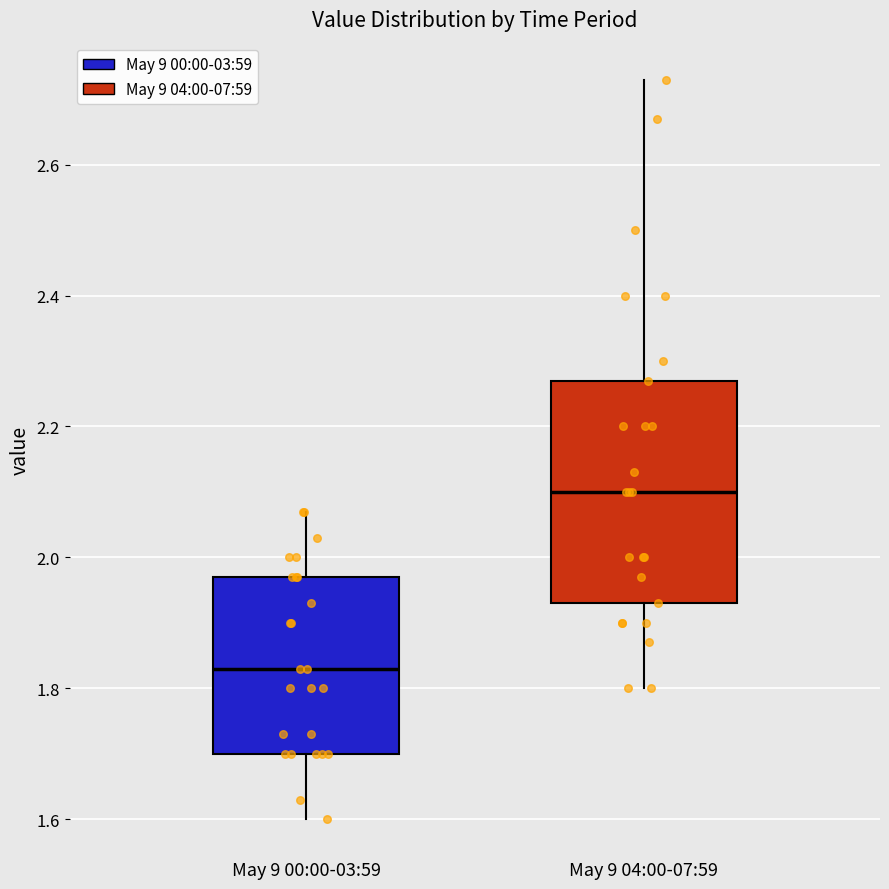

Reading left to right, read every box against the y-axis: the position of its median line, the range the box covers, and the ends of its whiskers. The values are not printed on the chart, so give them approximately, as read against the axis.

May 9 00:00-03:59: median 1.84, box 1.70 to 1.98, whiskers 1.60 to 2.08
May 9 04:00-07:59: median 2.10, box 1.94 to 2.28, whiskers 1.80 to 2.74